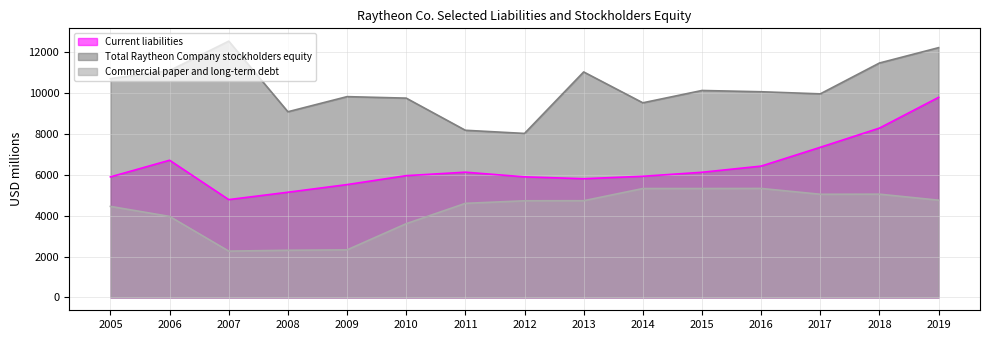

Count the number of categories in the chart.

15